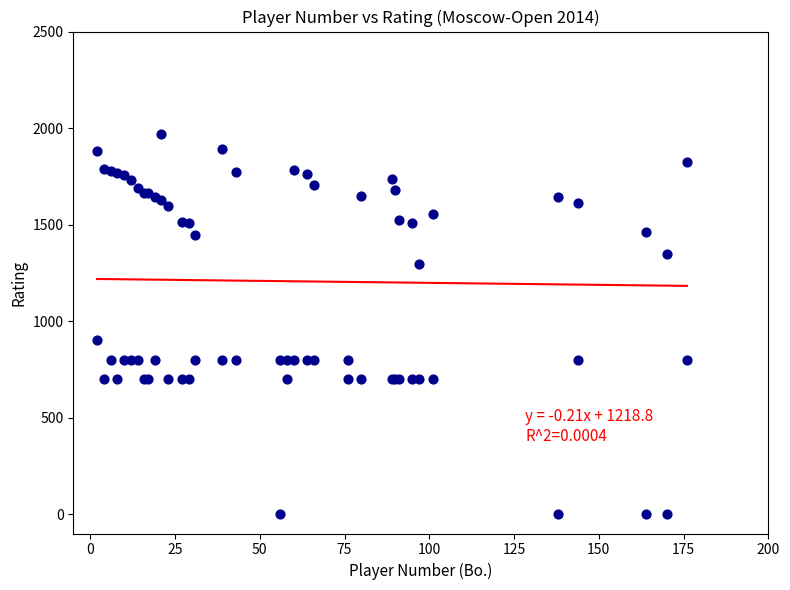

What Y value in the scatter plot is closest to 985?

900